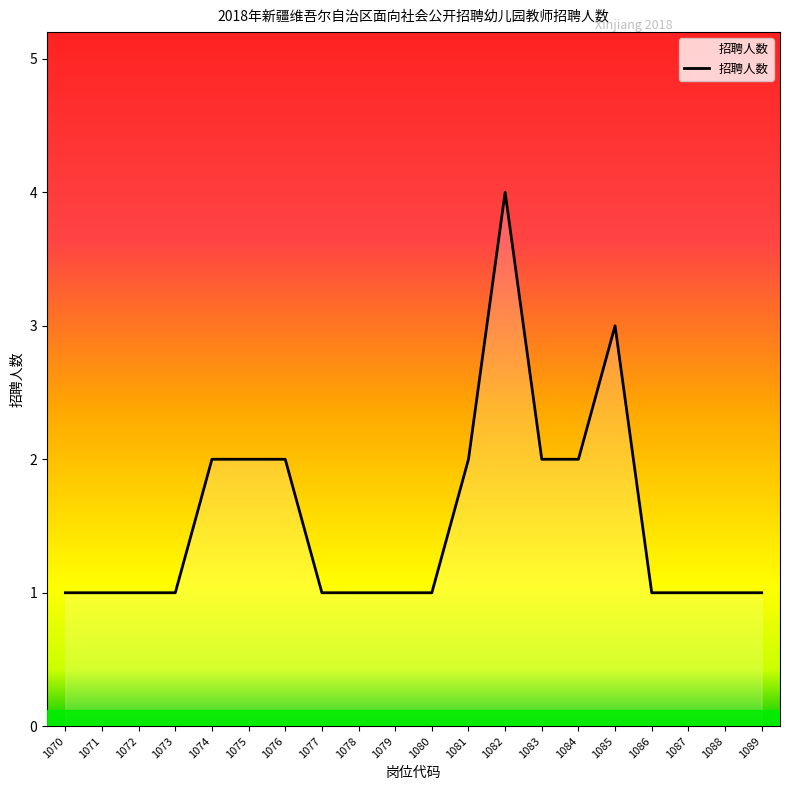

True or false: the data shows 1 at 1088.

True